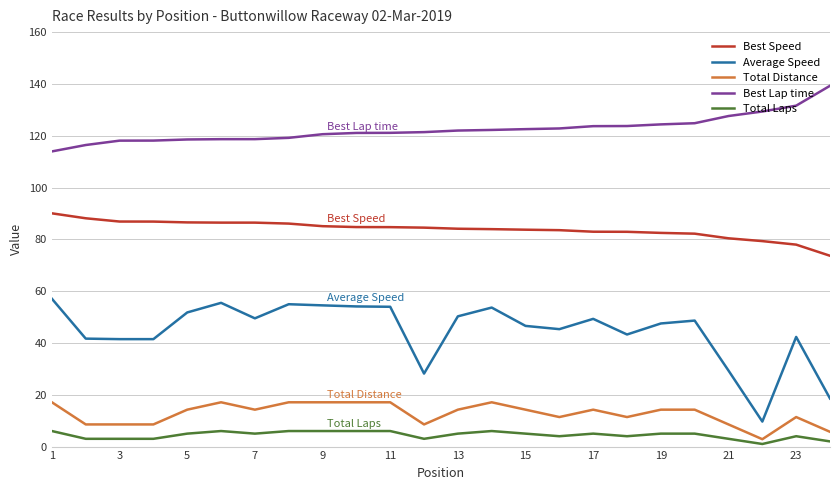

Which series has the largest range (max minus min)?

Average Speed